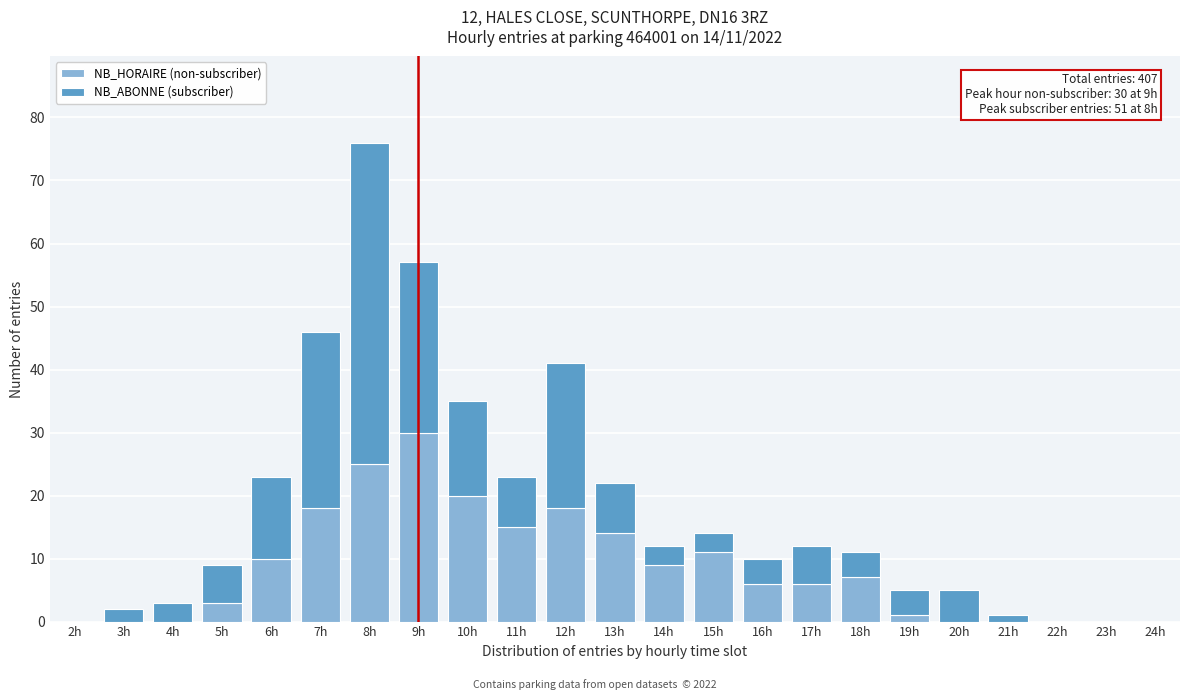

At which category is the sum across all series the highest?

8h